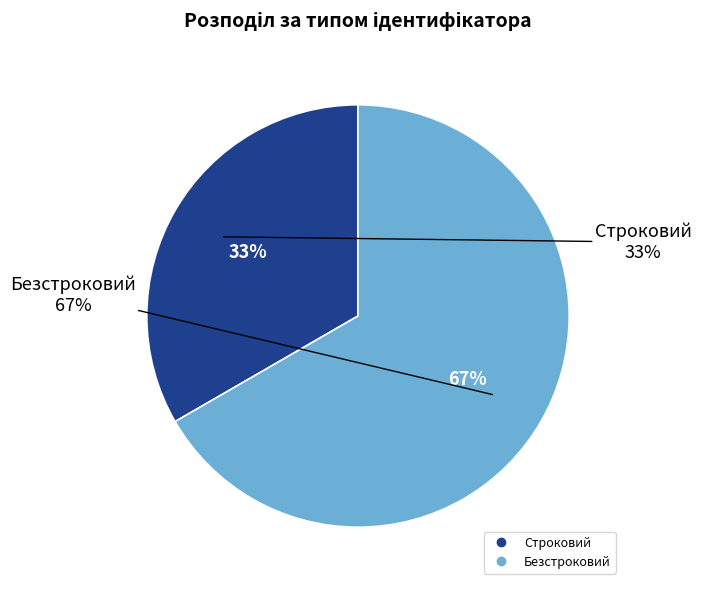

Approximately how many times larger is the value at Строковий compared to Безстроковий?

0.5